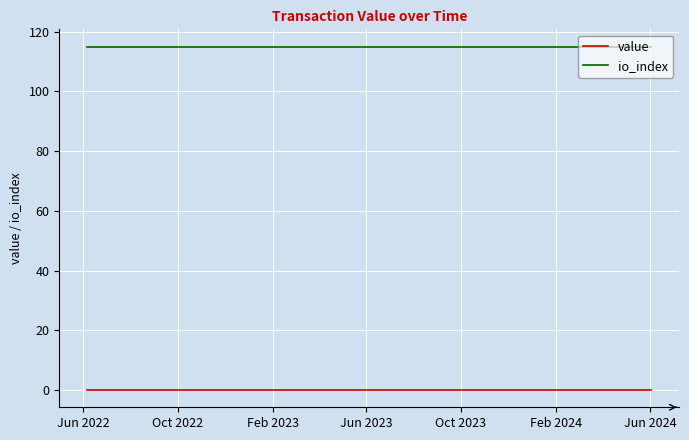

True or false: io_index and value intersect in this chart.

False